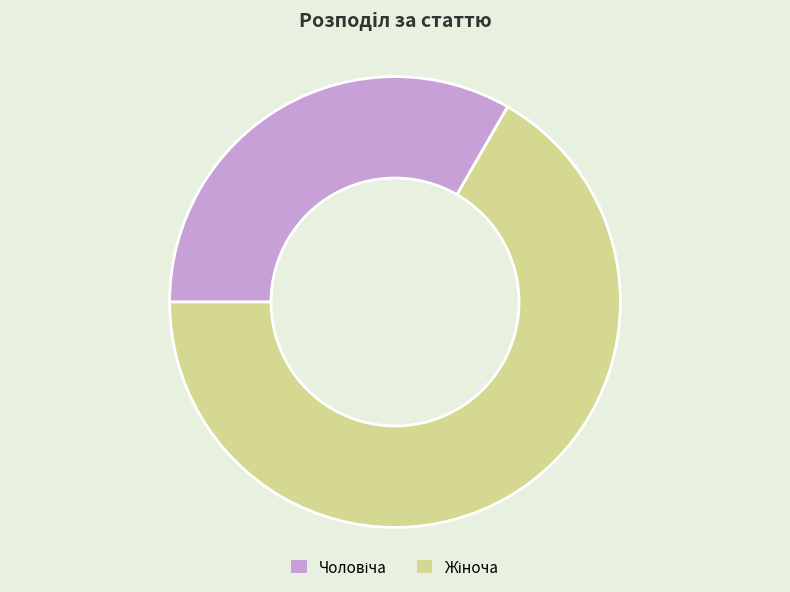

Is there any slice that represents more than half of the pie?

Yes